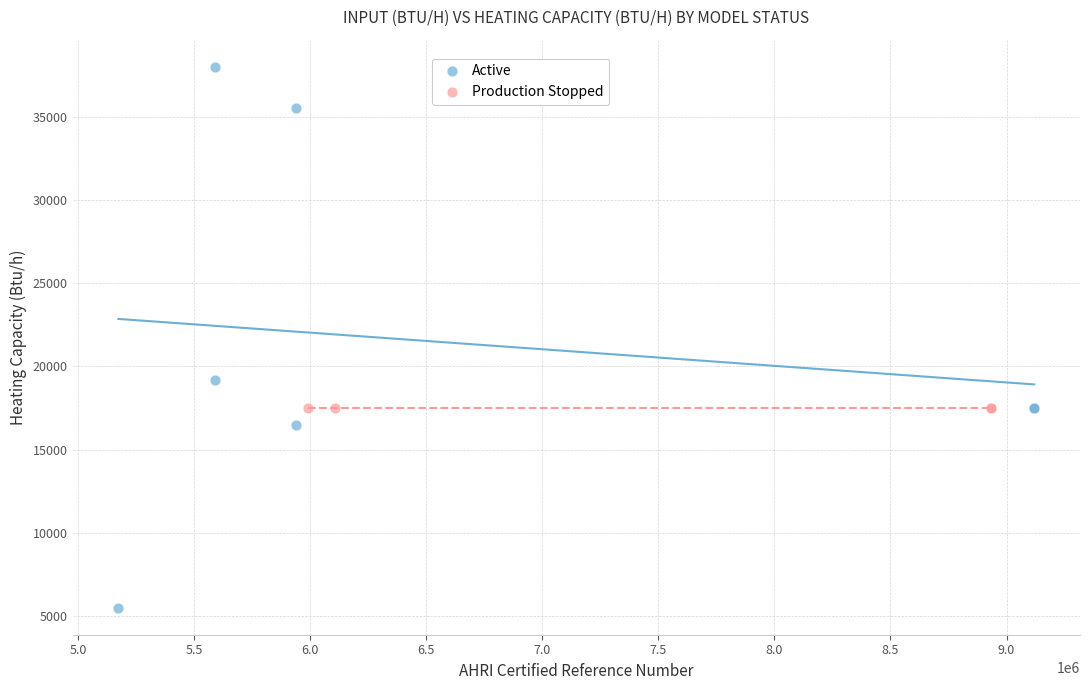

Which series contains the highest Y value?

Active